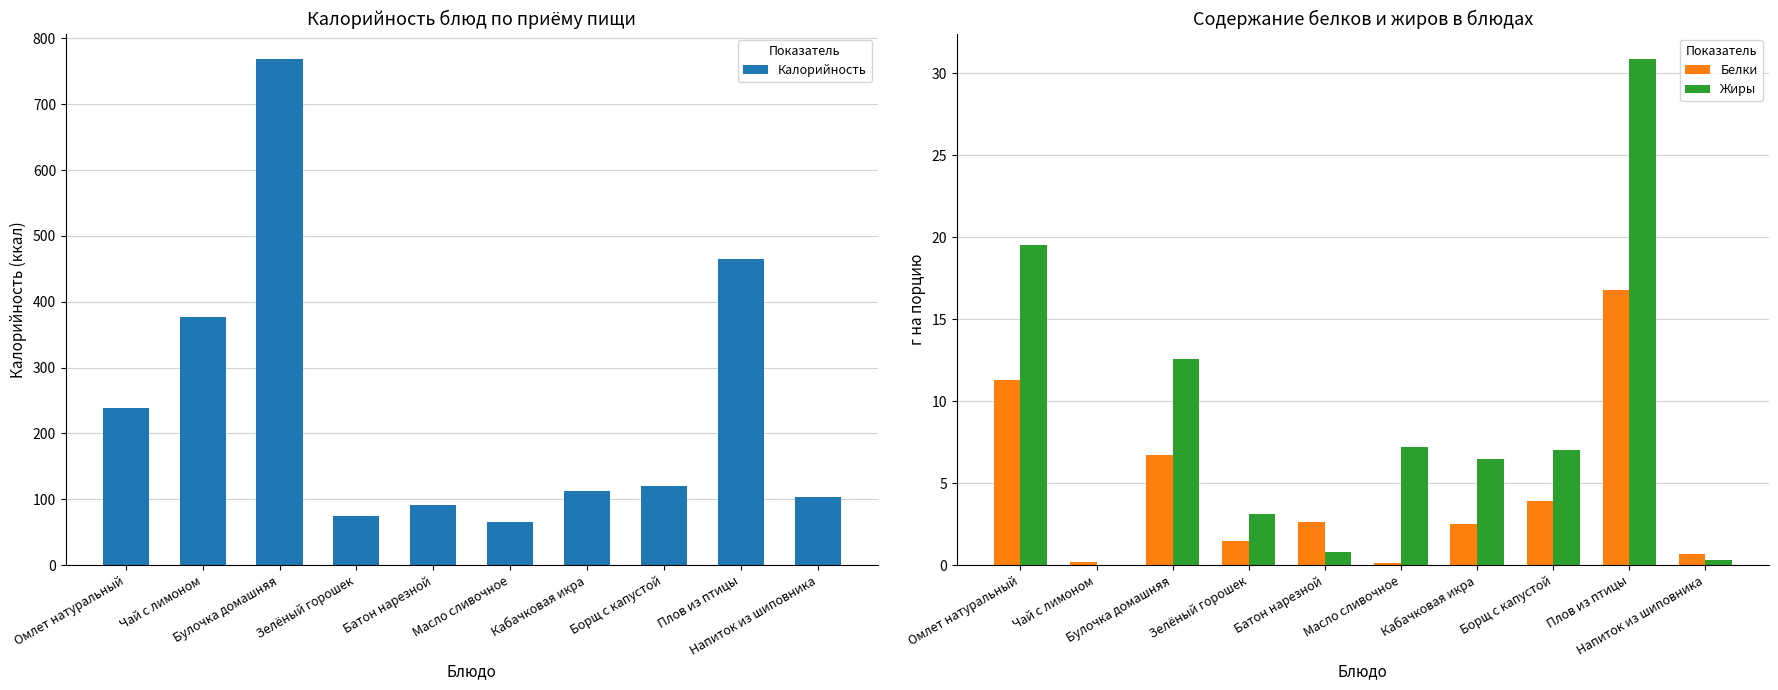

At which category is the sum across all series the highest?

Булочка домашняя